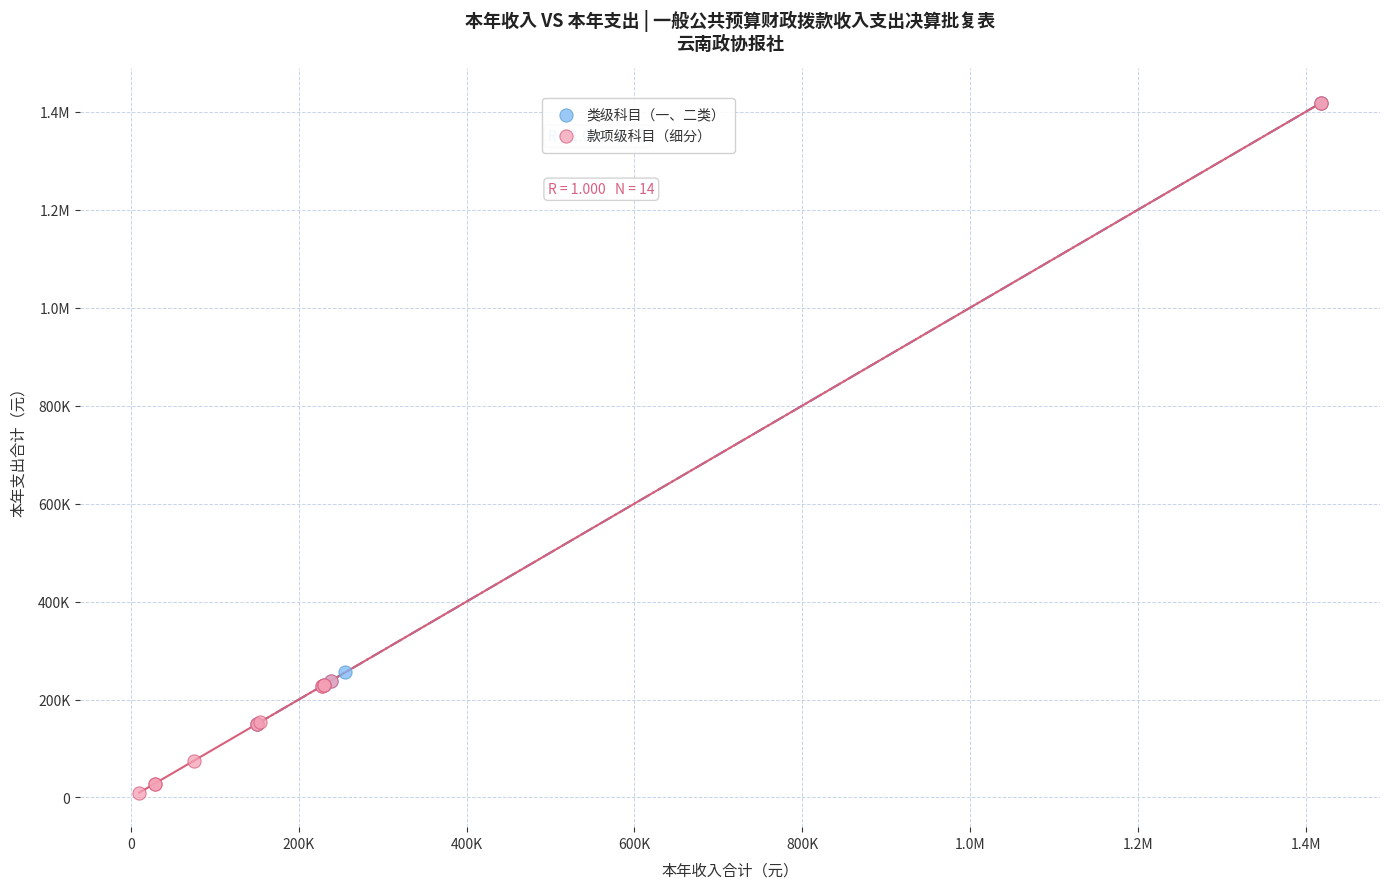

What are all the series names shown in the legend?

类级科目（一、二类）, 款项级科目（细分）